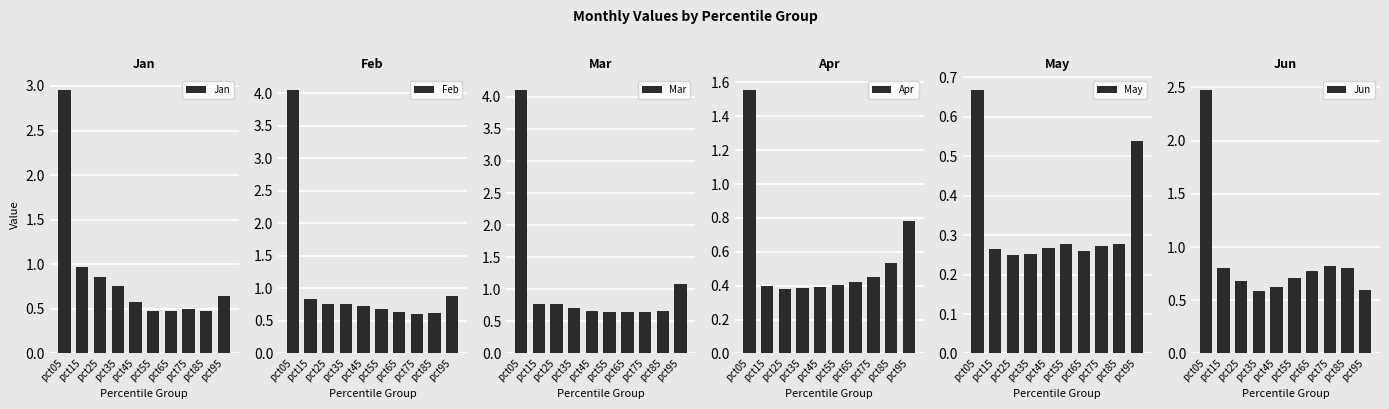

How many categories are shown in the chart?

10